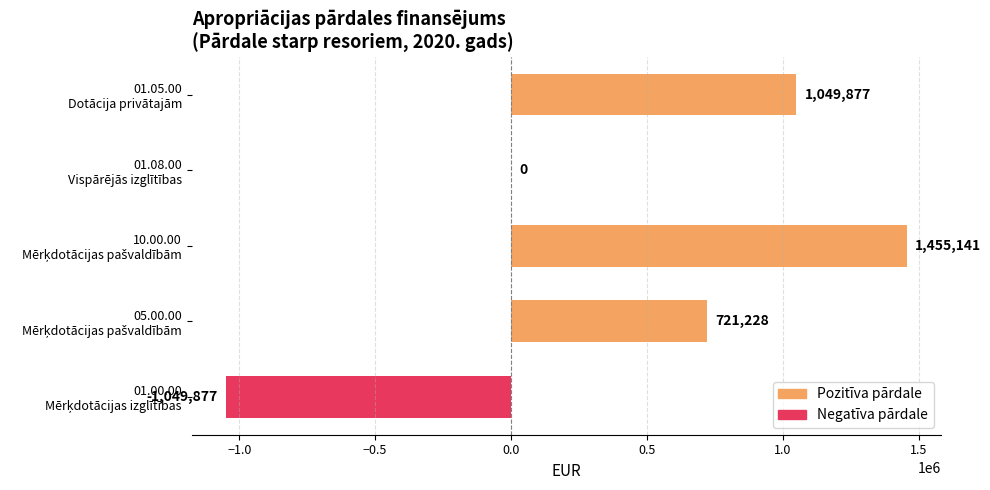

What is the maximum value shown in the chart?

1455141